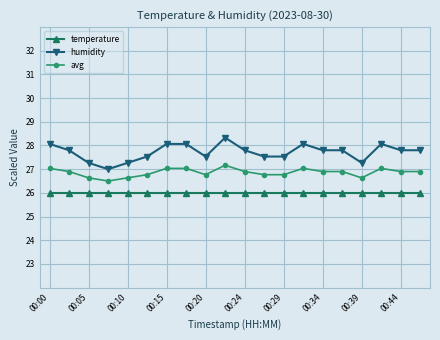

List the series in order of their peak value, lowest first.

temperature, avg, humidity